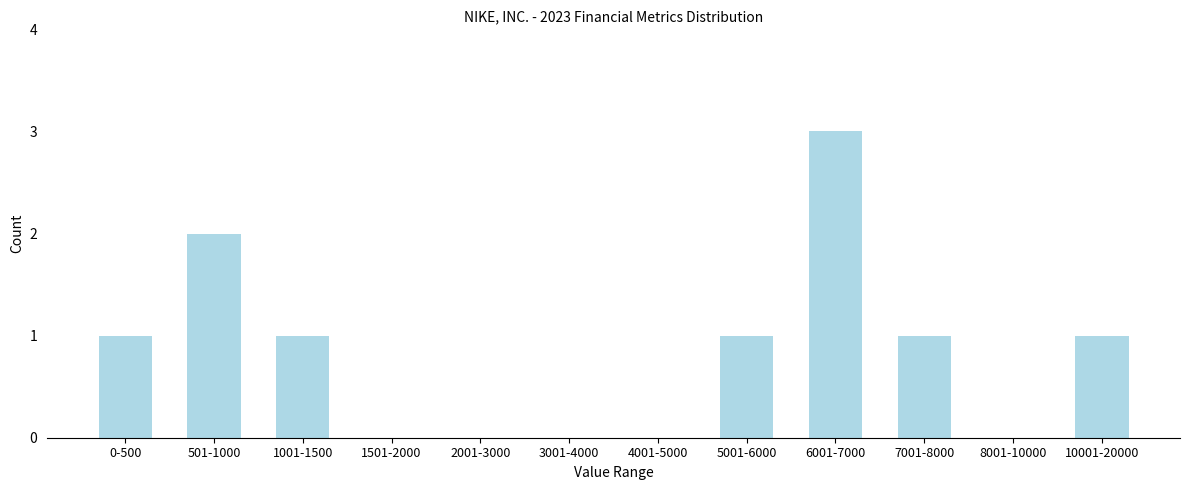

Reading right to left, list all the values displayed in this chart.

10001-20000=1	8001-10000=0	7001-8000=1	6001-7000=3	5001-6000=1	4001-5000=0	3001-4000=0	2001-3000=0	1501-2000=0	1001-1500=1	501-1000=2	0-500=1